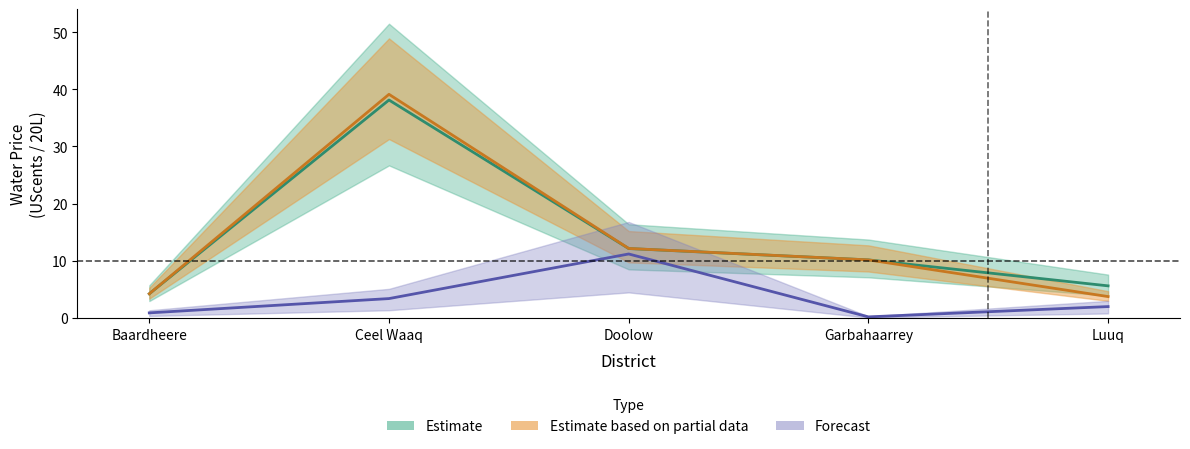

What is the approximate value of Water price November at Garbahaarrey?

10.2